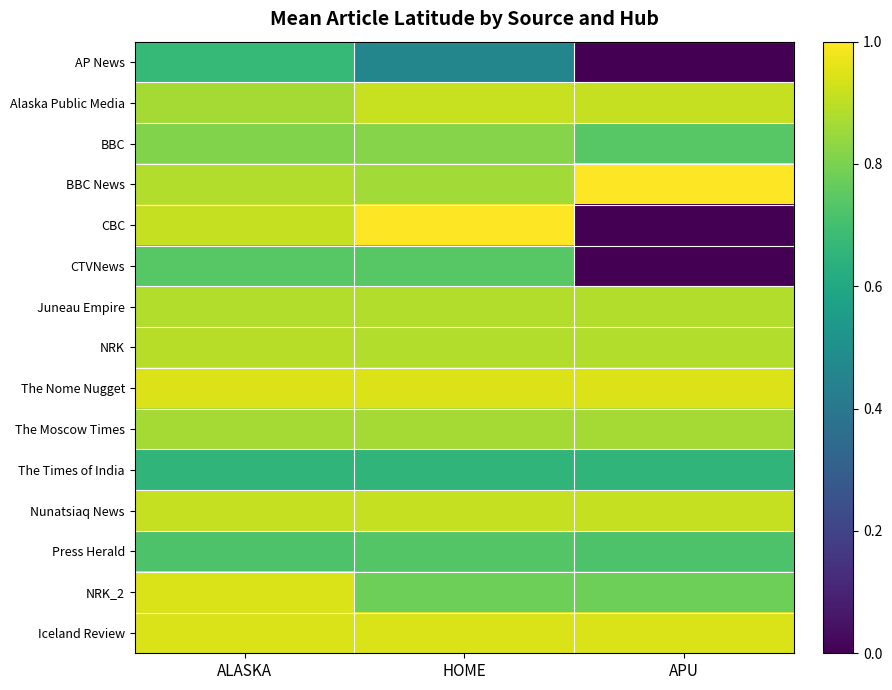

Reading right to left, list all the values displayed in this chart.

AP News: APU=0.0	HOME=0.5	ALASKA=0.7
Alaska Public Media: APU=0.9	HOME=0.9	ALASKA=0.9
BBC: APU=0.7	HOME=0.8	ALASKA=0.8
BBC News: APU=1.0	HOME=0.9	ALASKA=0.9
CBC: APU=0.0	HOME=1.0	ALASKA=0.9
CTVNews: APU=0.0	HOME=0.7	ALASKA=0.7
Juneau Empire: APU=0.9	HOME=0.9	ALASKA=0.9
NRK: APU=0.9	HOME=0.9	ALASKA=0.9
The Nome Nugget: APU=0.9	HOME=0.9	ALASKA=0.9
The Moscow Times: APU=0.9	HOME=0.9	ALASKA=0.9
The Times of India: APU=0.7	HOME=0.7	ALASKA=0.7
Nunatsiaq News: APU=0.9	HOME=0.9	ALASKA=0.9
Press Herald: APU=0.7	HOME=0.7	ALASKA=0.7
NRK_2: APU=0.8	HOME=0.8	ALASKA=0.9
Iceland Review: APU=0.9	HOME=0.9	ALASKA=0.9